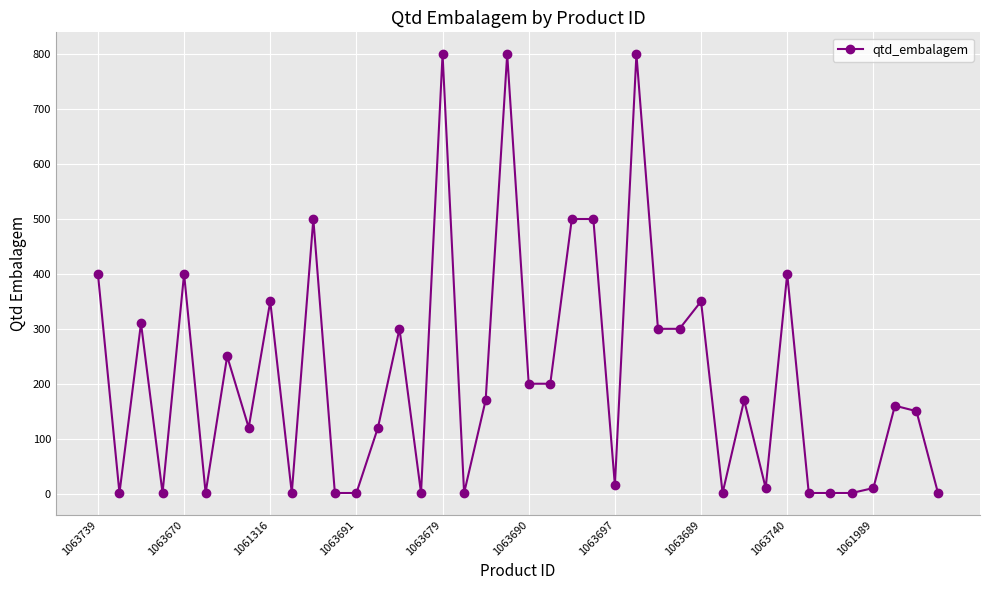

Does the chart have visible grid lines?

Yes